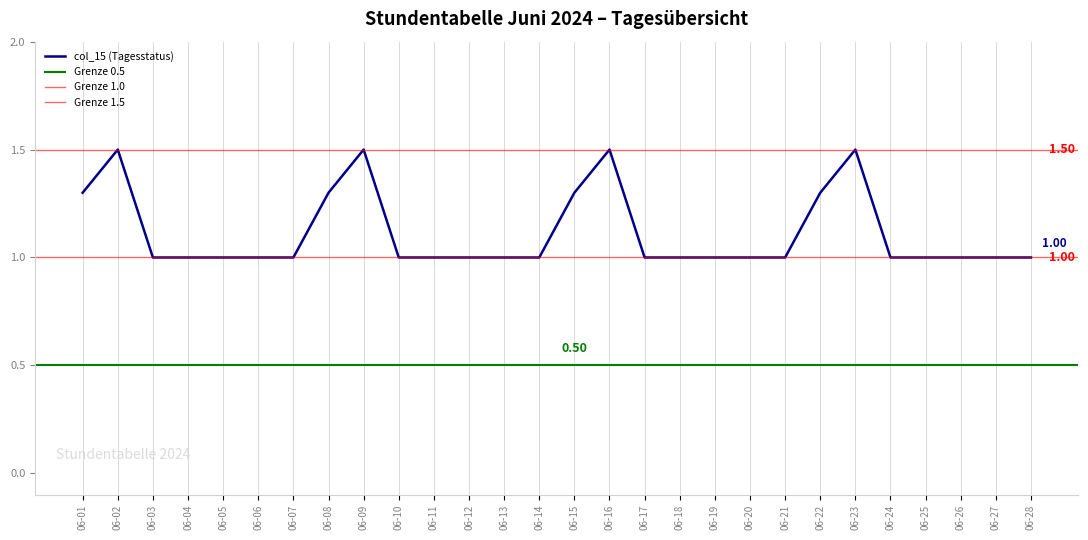

Does the chart have visible grid lines?

Yes